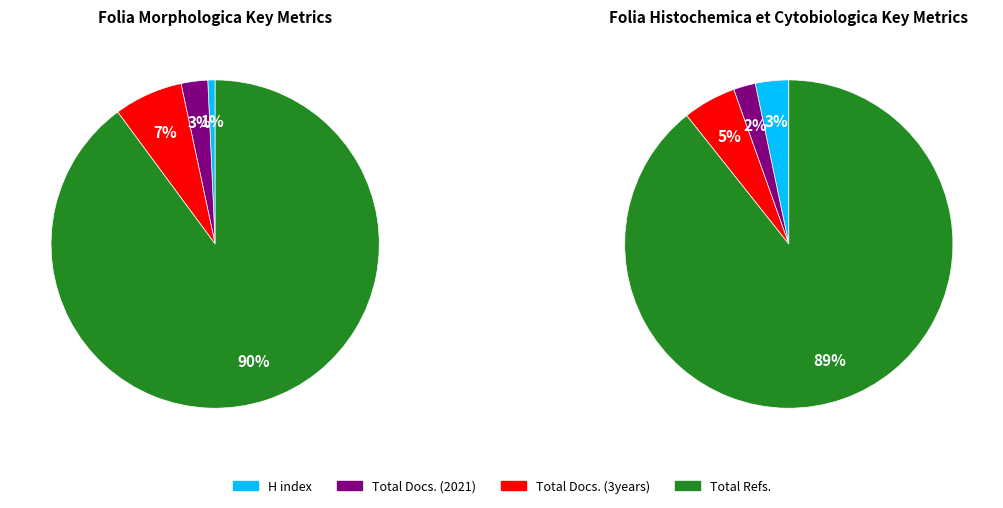

Which has a higher value, Total Docs. (2021) or Total Refs.?

Total Refs.